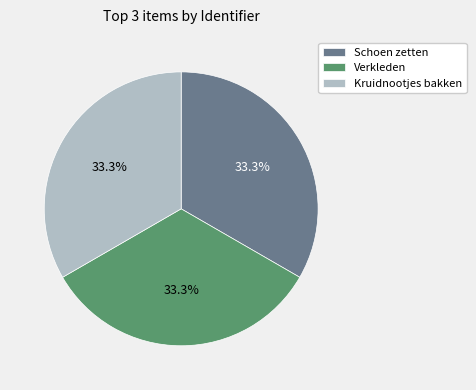

How much of the chart is everything except Schoen zetten?

66.7%